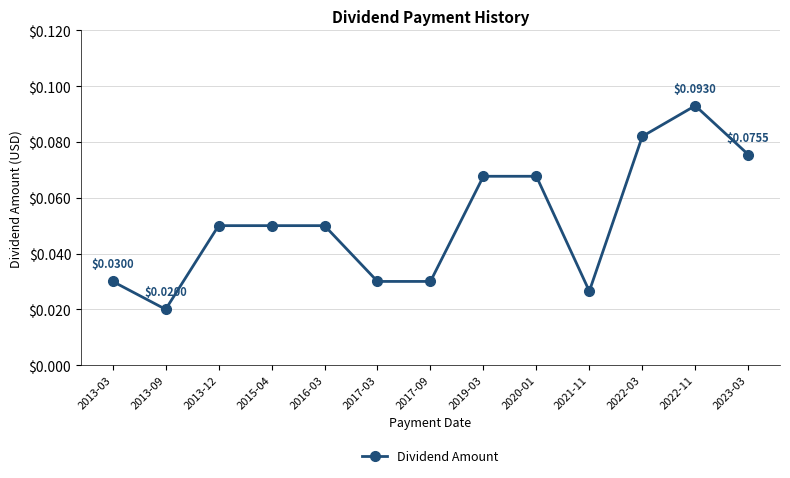

Which has a higher value, 2013-12 or 2013-09?

2013-12